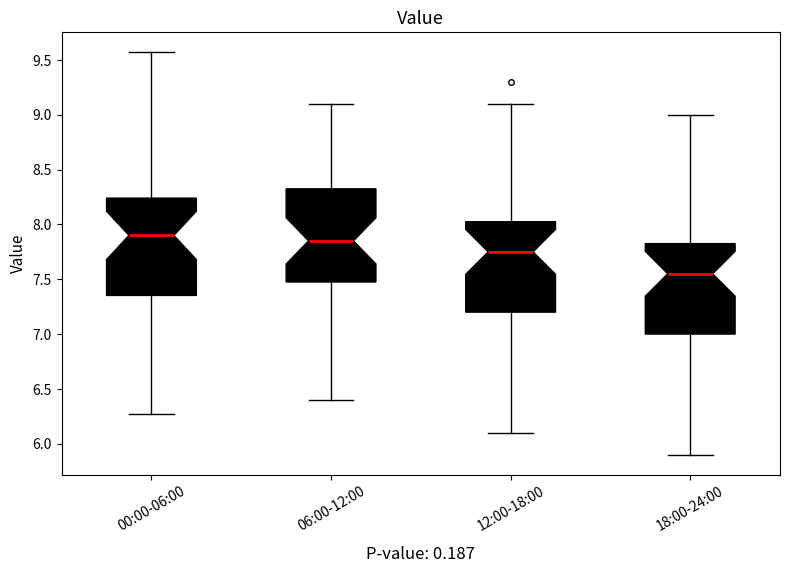

Where does the median line of the box for 06:00-12:00 sit on the y-axis? The values are not printed on the chart, so give them approximately, as read against the axis.

7.85